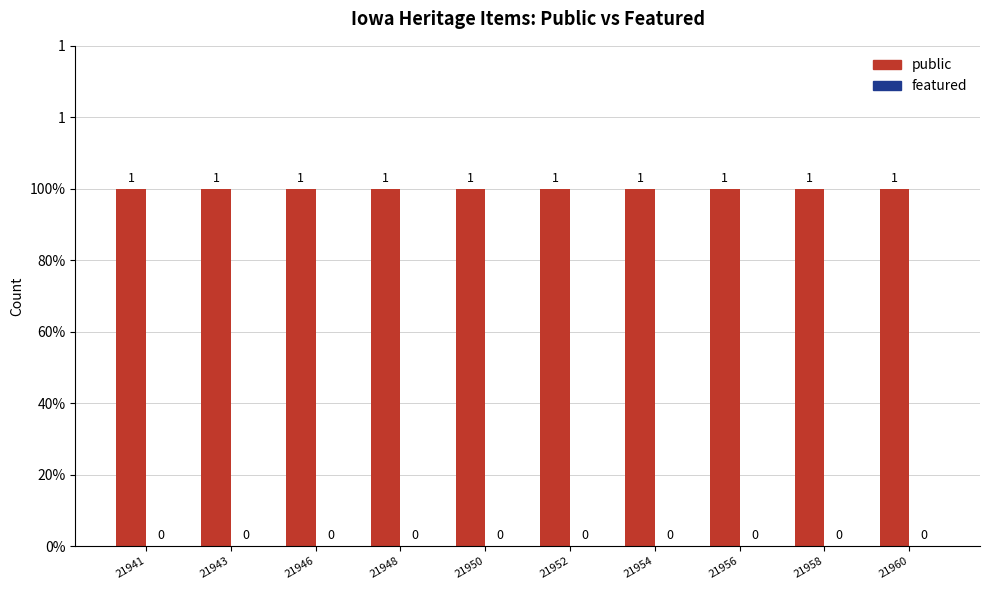

True or false: featured has a value of 0 at 21958.

True